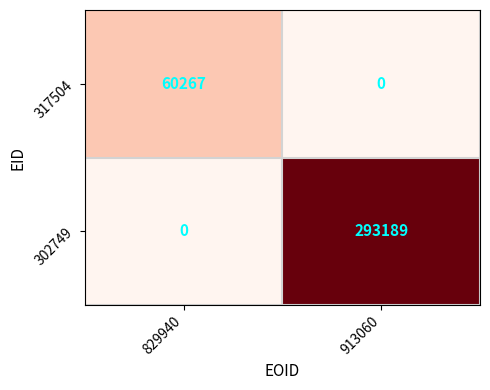

What is the difference between the maximum and minimum values in the 302749 series?

293189